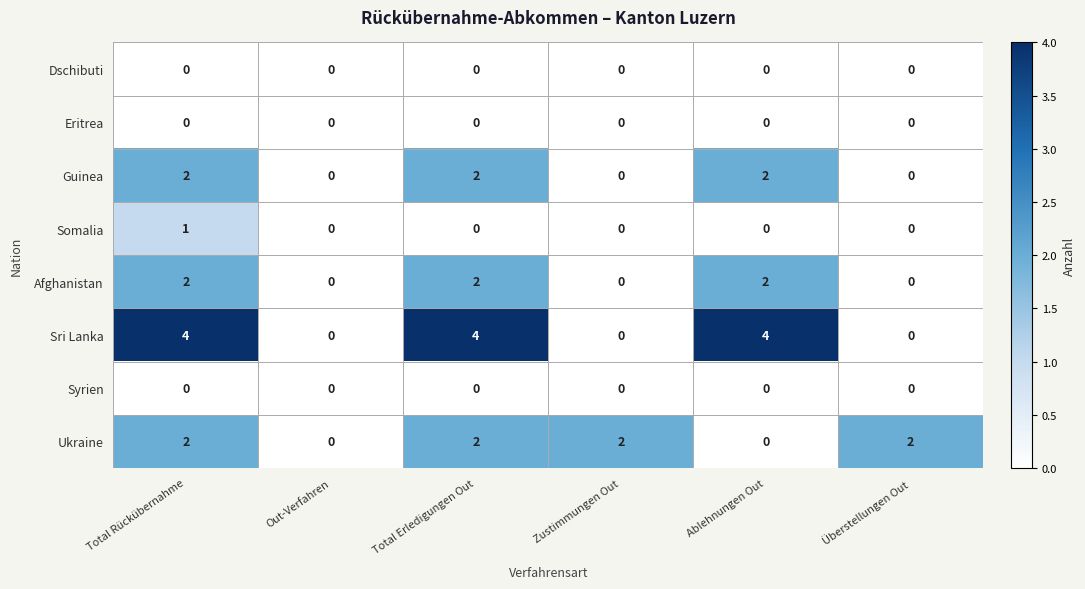

Which series has the widest spread of values?

Sri Lanka